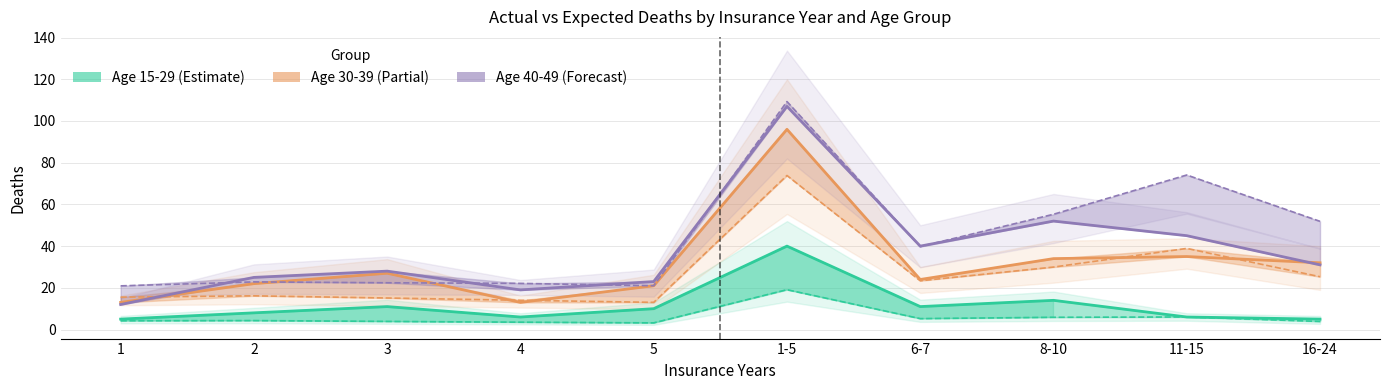

Which series has the largest range (max minus min)?

Age 40-49 Actual